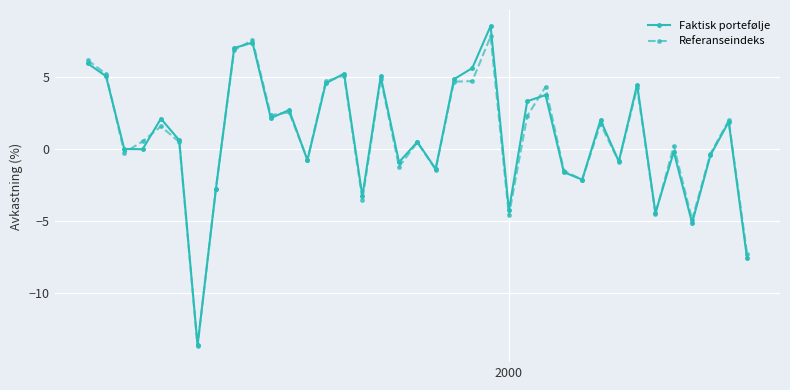

What is the value of the Faktisk portefølje point at the 11th from the left?

2.2